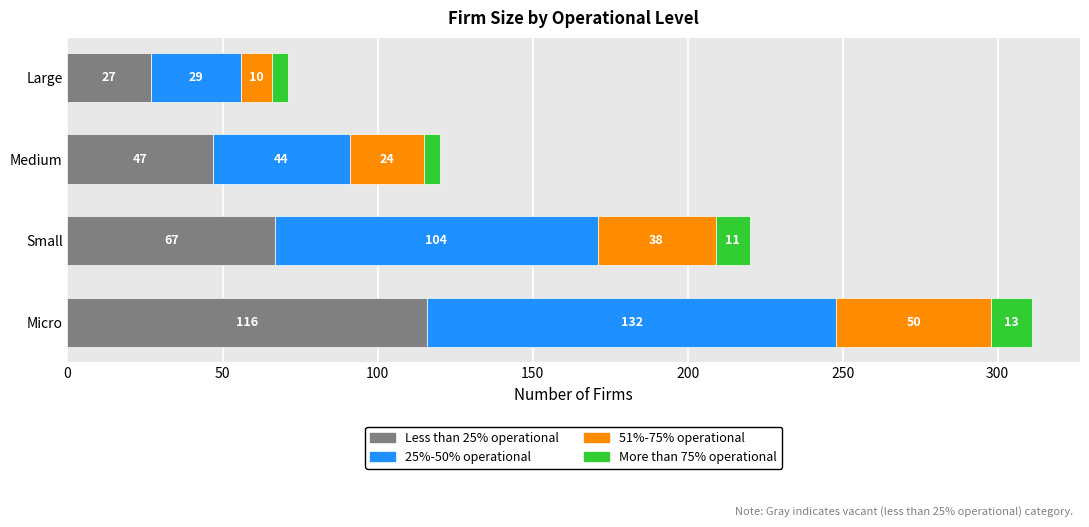

Count the Less than 25% operational values in the range 47 to 116.

3